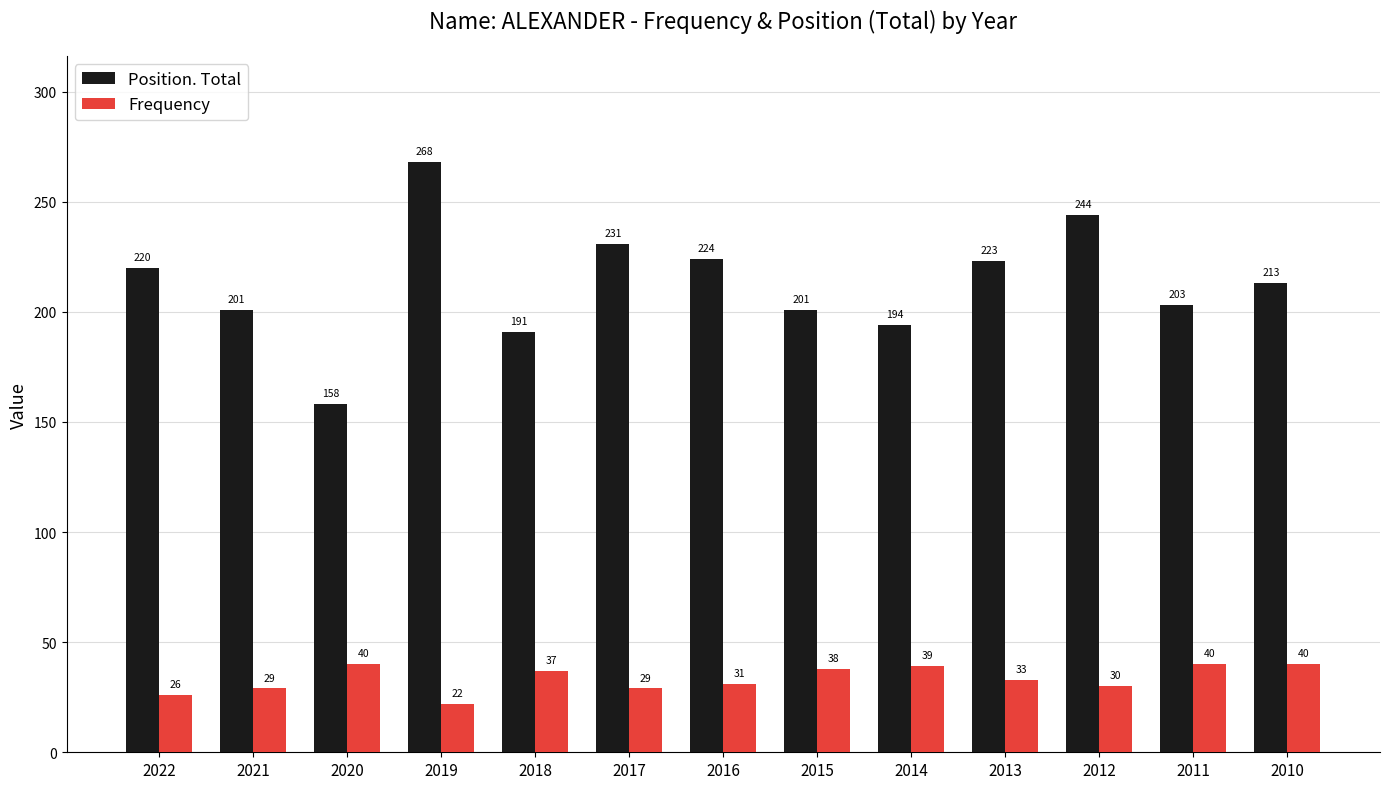

What is the difference between the highest and lowest values at 2020?

118